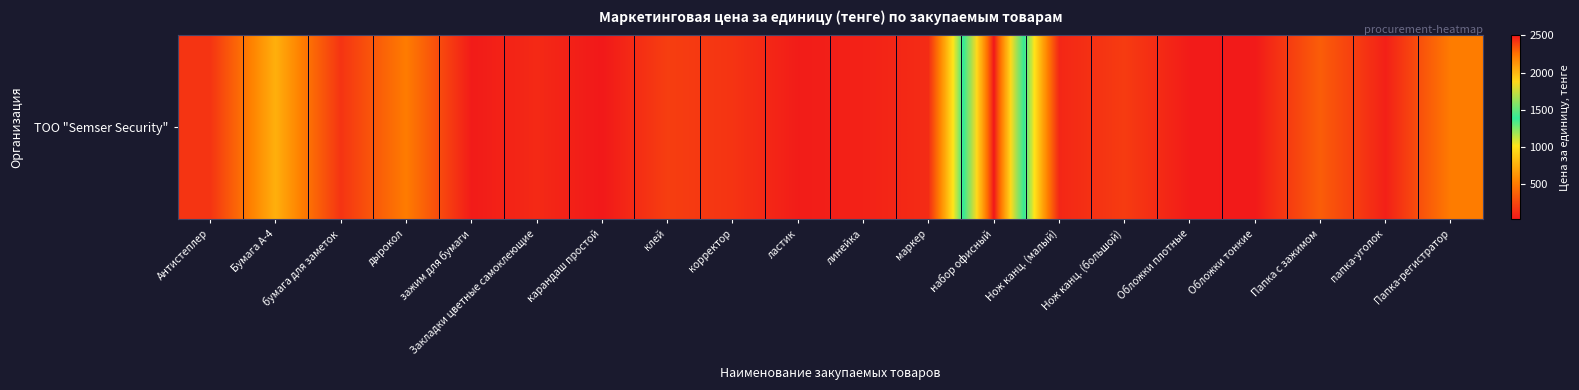

Reading left to right, transcribe all the data shown in this chart.

150.0	750.0	150.0	500.0	31.2	100.0	18.8	200.0	150.0	37.5	62.5	112.5	2500.0	87.5	187.5	31.2	25.0	350.0	56.2	500.0